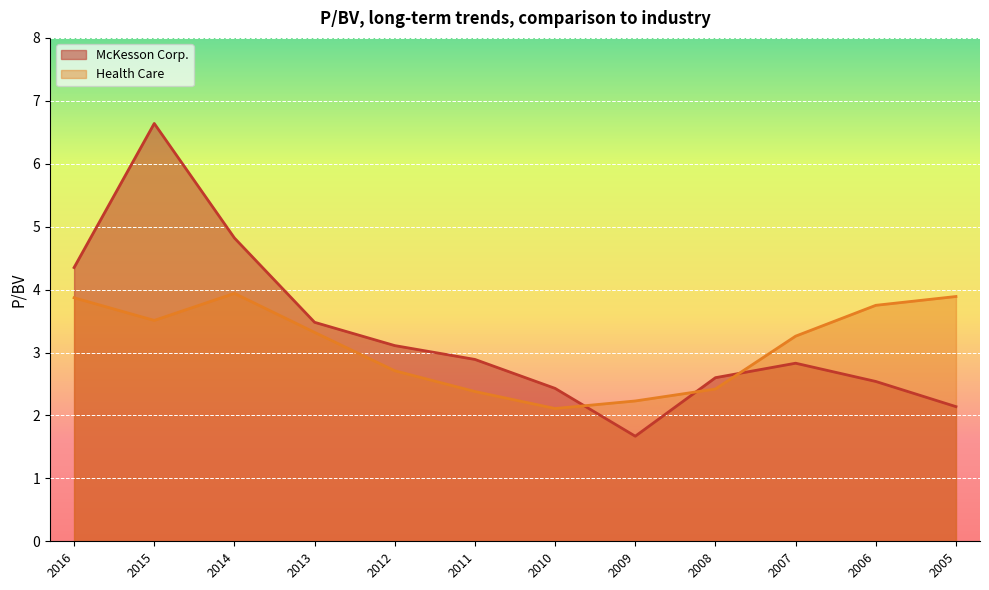

Which series ends up on top after the final intersection of Health Care and McKesson Corp.?

Health Care